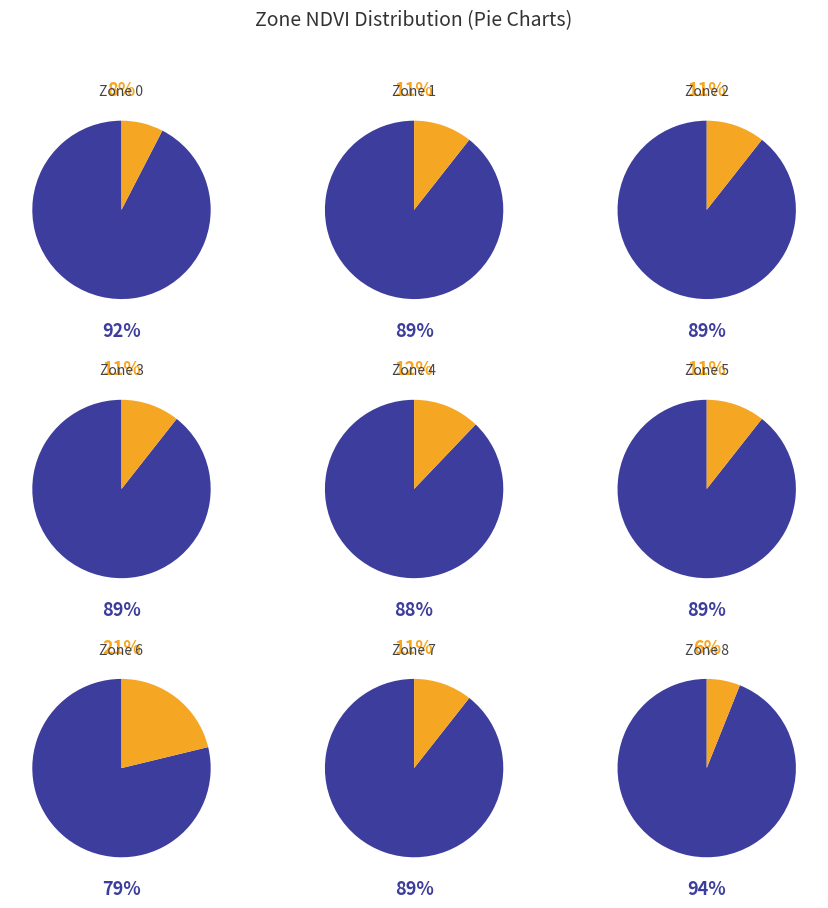

To the nearest percent, what percentage of the pie is Zone 4?

12%